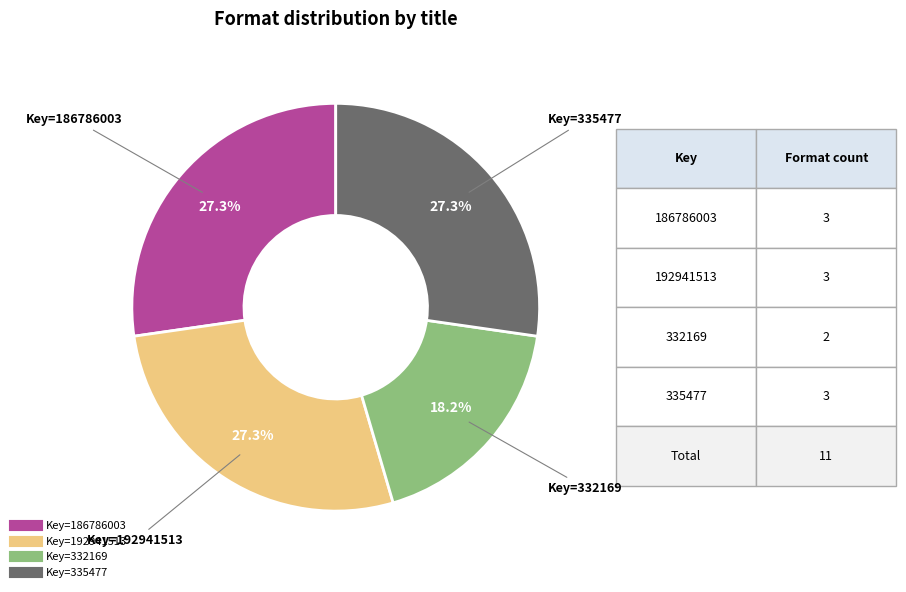

Is there a majority slice in this chart?

No